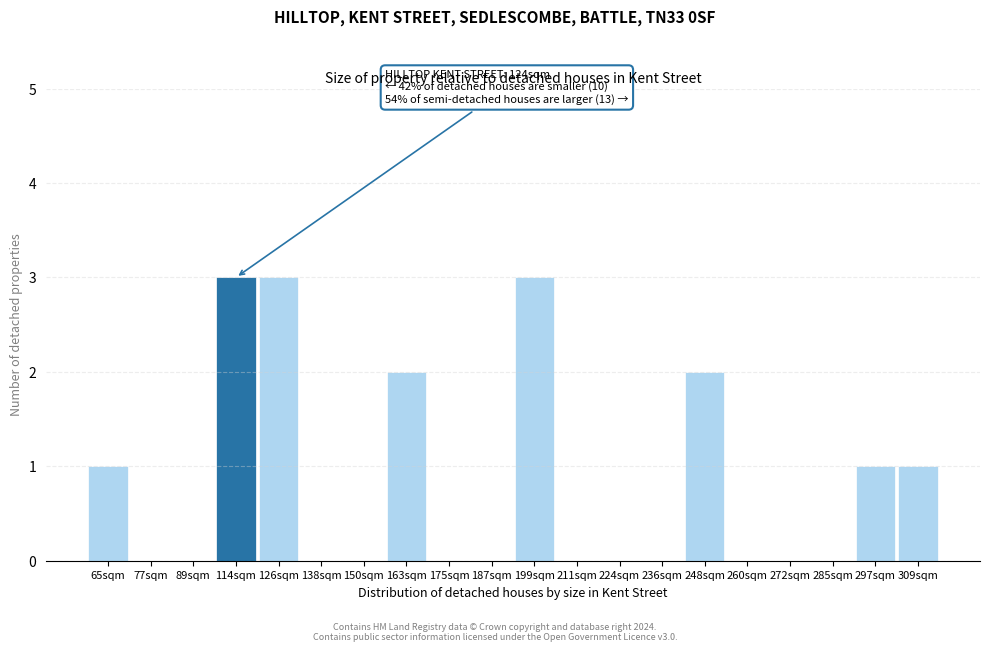

Reading left to right, what are all the values shown in this chart?

65sqm=1	77sqm=0	89sqm=0	114sqm=3	126sqm=3	138sqm=0	150sqm=0	163sqm=2	175sqm=0	187sqm=0	199sqm=3	211sqm=0	224sqm=0	236sqm=0	248sqm=2	260sqm=0	272sqm=0	285sqm=0	297sqm=1	309sqm=1